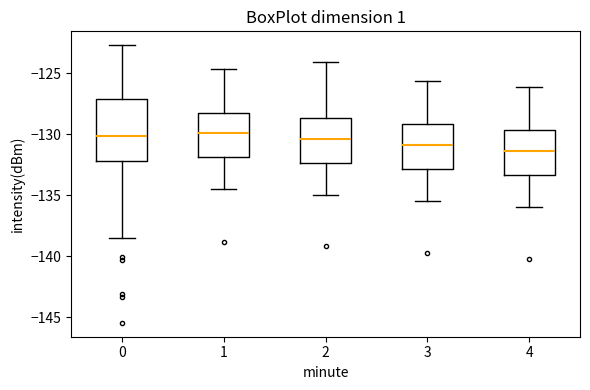

Comparing the boxes themselves (not the whiskers), which one is the tallest?

0